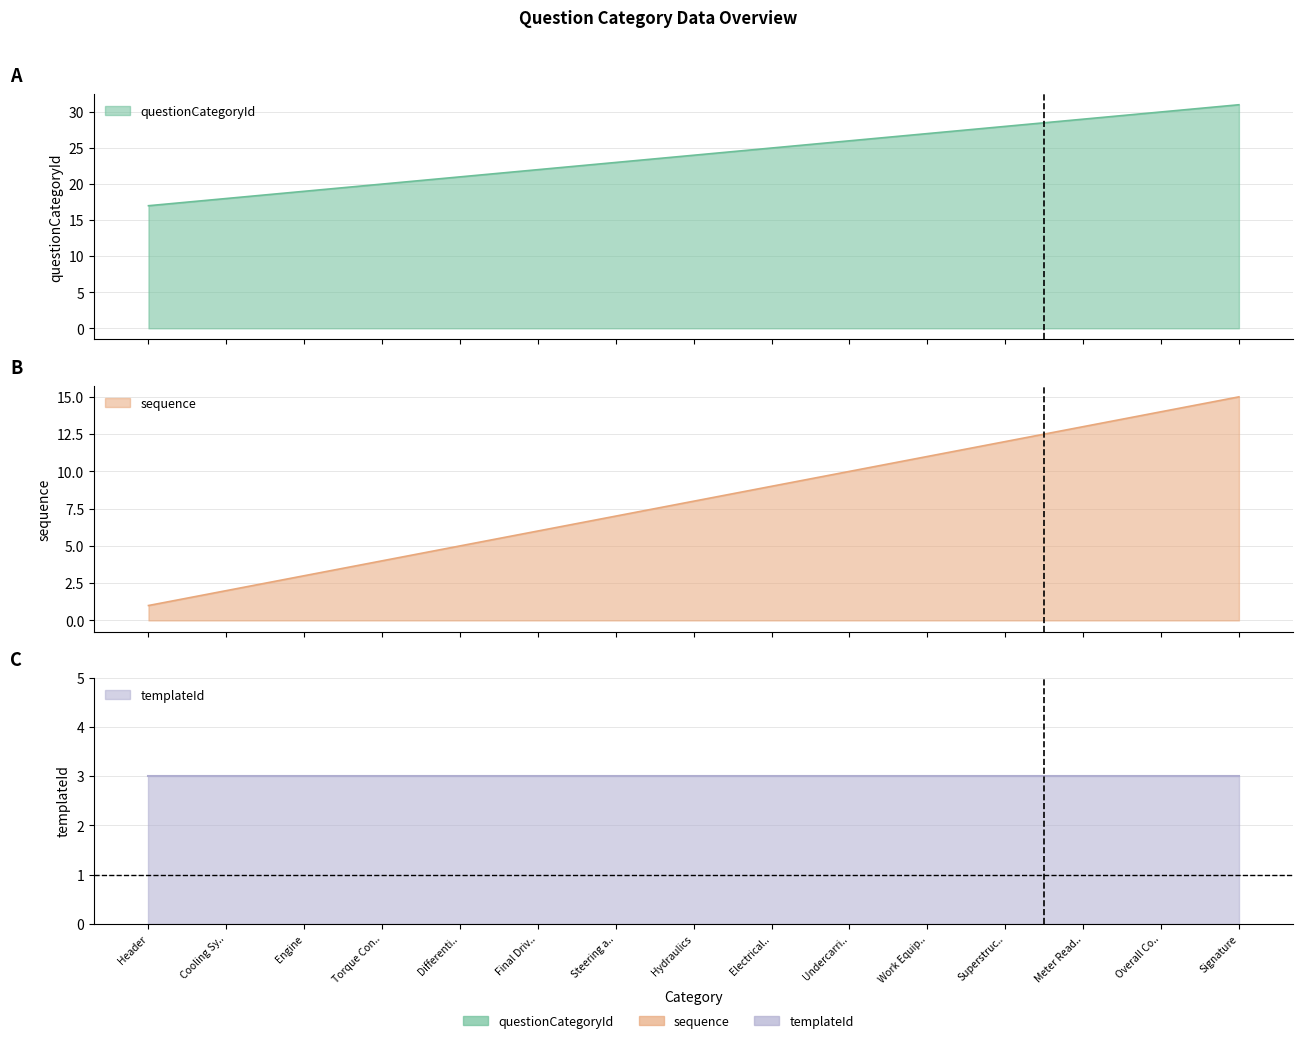

At how many categories does at least one series exceed 24?

7